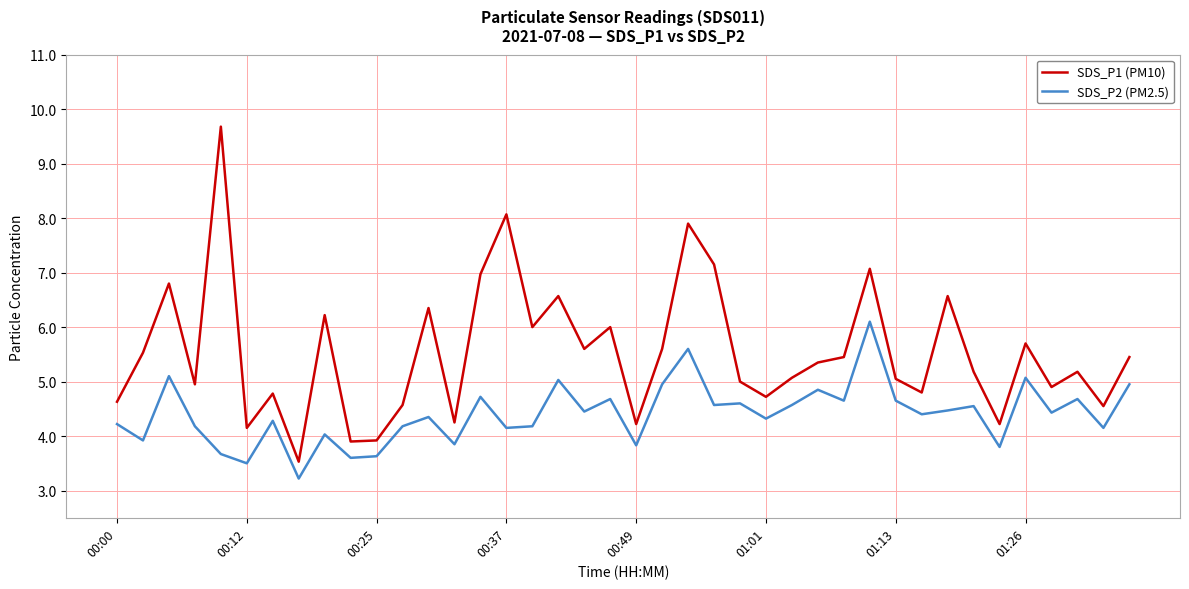

What is the highest value of the SDS_P2 (PM2.5) series?

6.1